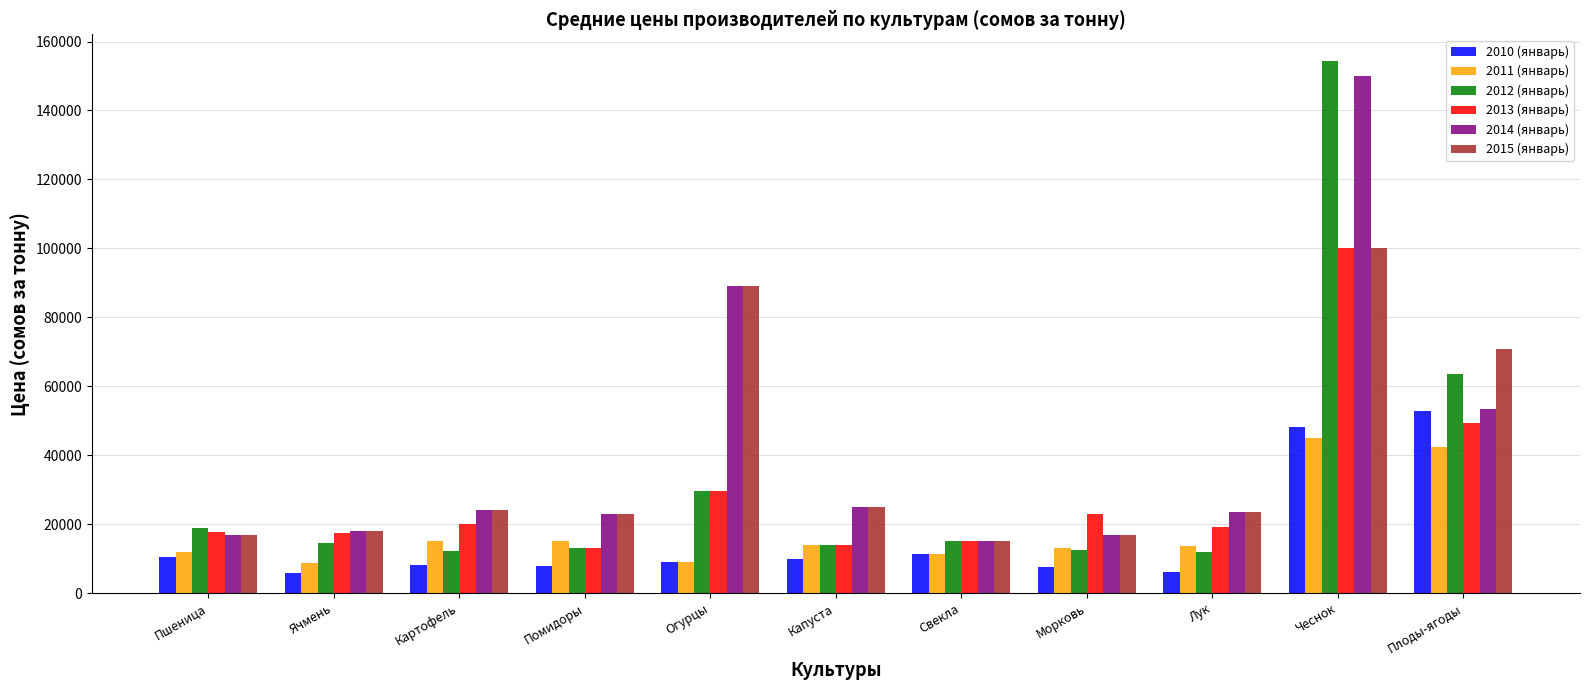

What is the difference between the highest and lowest values at Капуста?

15081.2